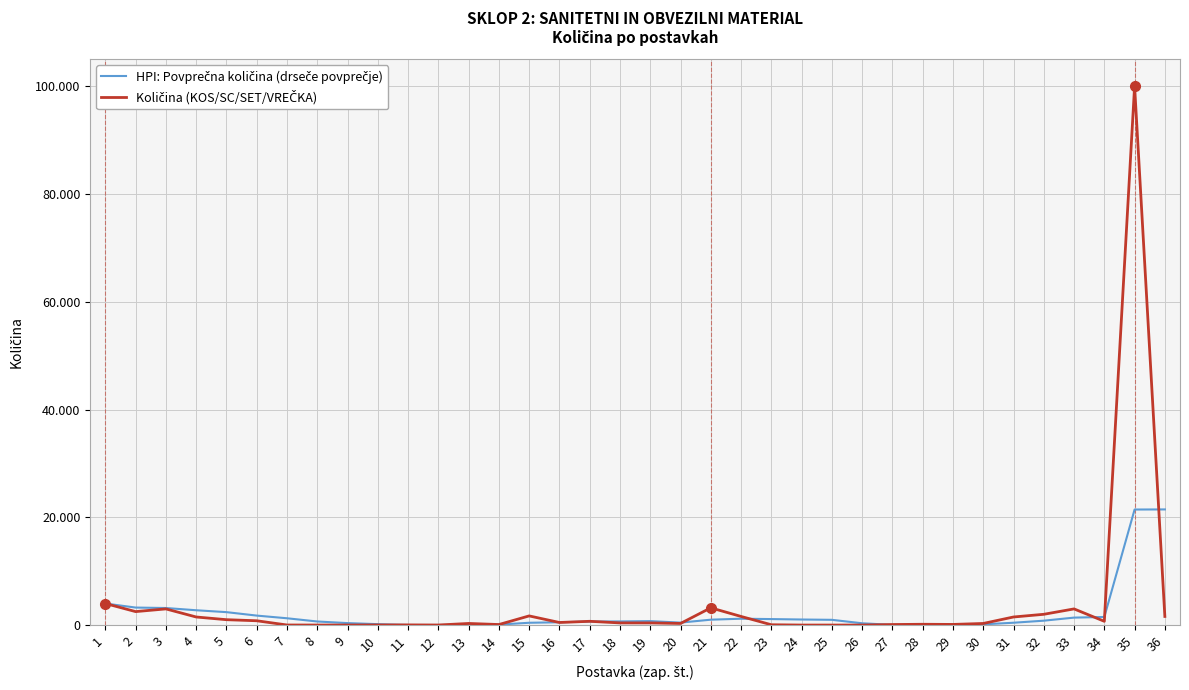

Reading left to right, extract all data points from this chart.

HPI: Povprečna količina (drseče povprečje): 1=4000.0	2=3250.0	3=3166.7	4=2750.0	5=2400.0	6=1760.0	7=1263.0	8=664.6	9=366.6	10=170.6	11=16.6	12=15.6	13=74.0	14=92.0	15=428.0	16=518.0	17=656.0	18=676.0	19=736.0	20=456.0	21=1000.0	22=1180.0	23=1112.0	24=1032.8	25=973.6	26=334.4	27=34.4	28=52.4	29=75.6	30=134.8	31=434.0	32=814.0	33=1384.0	34=1500.0	35=21440.0	36=21460.0
Količina (KOS/SC/SET/VREČKA): 1=4000.0	2=2500.0	3=3000.0	4=1500.0	5=1000.0	6=800.0	7=15.0	8=8.0	9=10.0	10=20.0	11=30.0	12=10.0	13=300.0	14=100.0	15=1700.0	16=480.0	17=700.0	18=400.0	19=400.0	20=300.0	21=3200.0	22=1600.0	23=60.0	24=4.0	25=4.0	26=4.0	27=100.0	28=150.0	29=120.0	30=300.0	31=1500.0	32=2000.0	33=3000.0	34=700.0	35=100000.0	36=1600.0